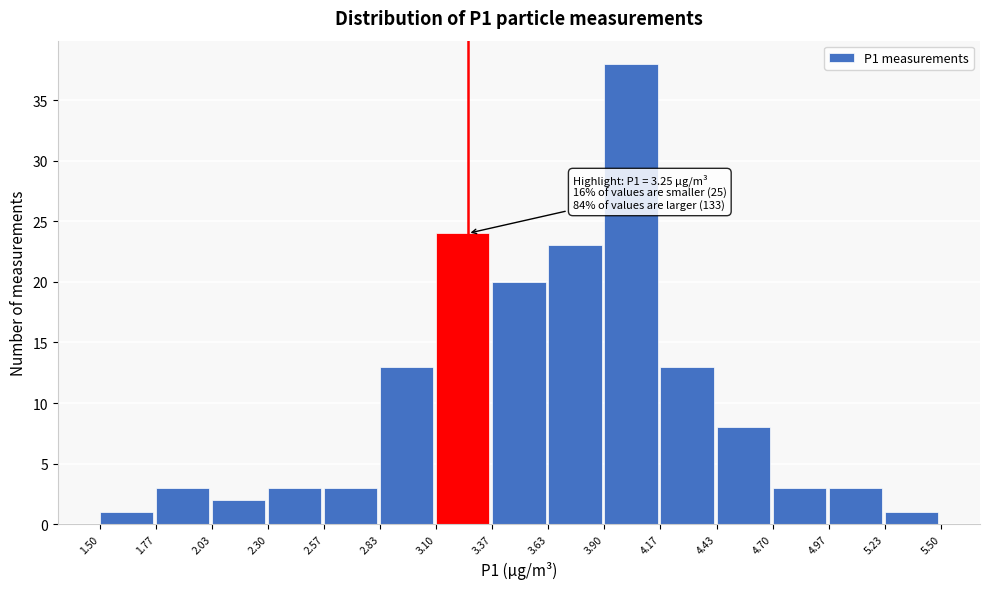

Over which range of the x-axis is the bar tallest?

3.90 to 4.17